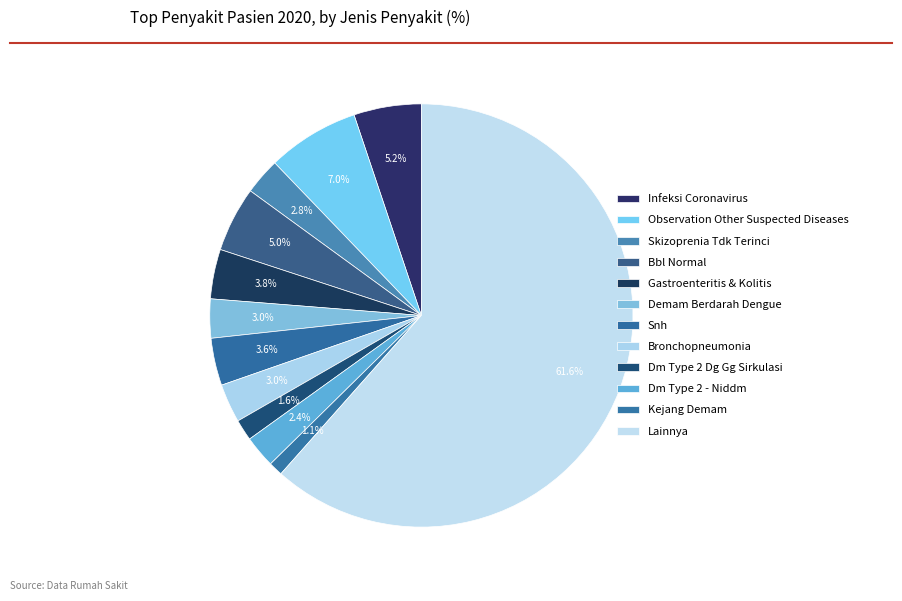

Which category accounts for the majority?

Lainnya